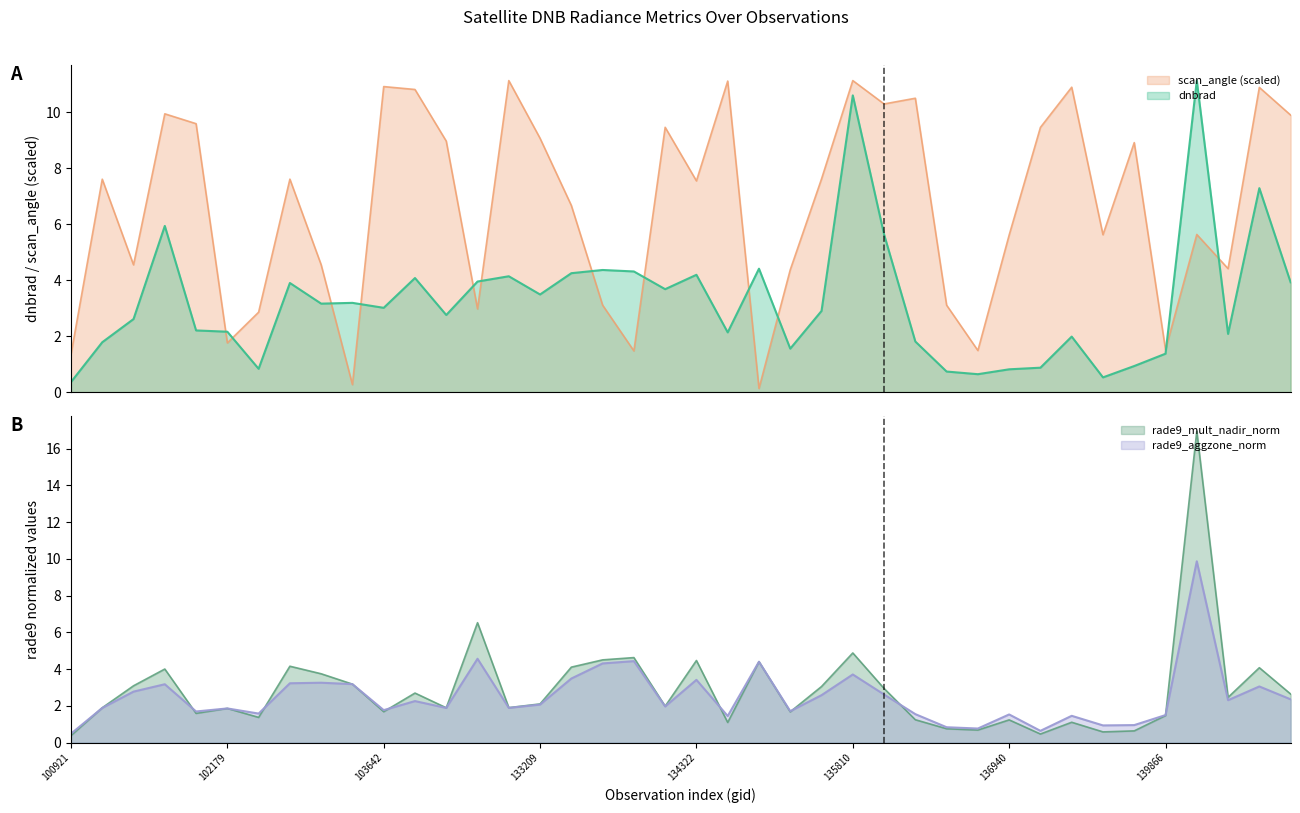

The value of rade9_mult_nadir_norm at 140059 is 17.0. True or false?

True